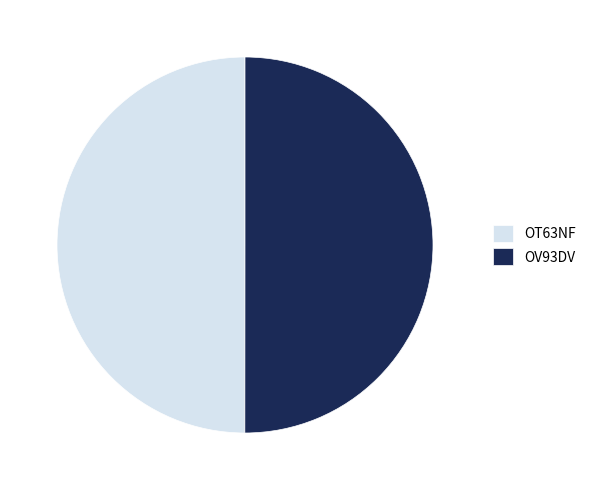

Is it true that OT63NF is 50% of the pie?

True